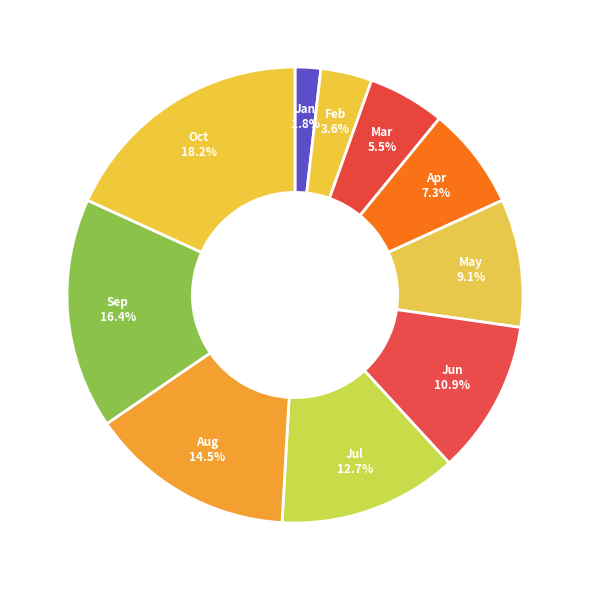

Which slice is the smallest?

Jan